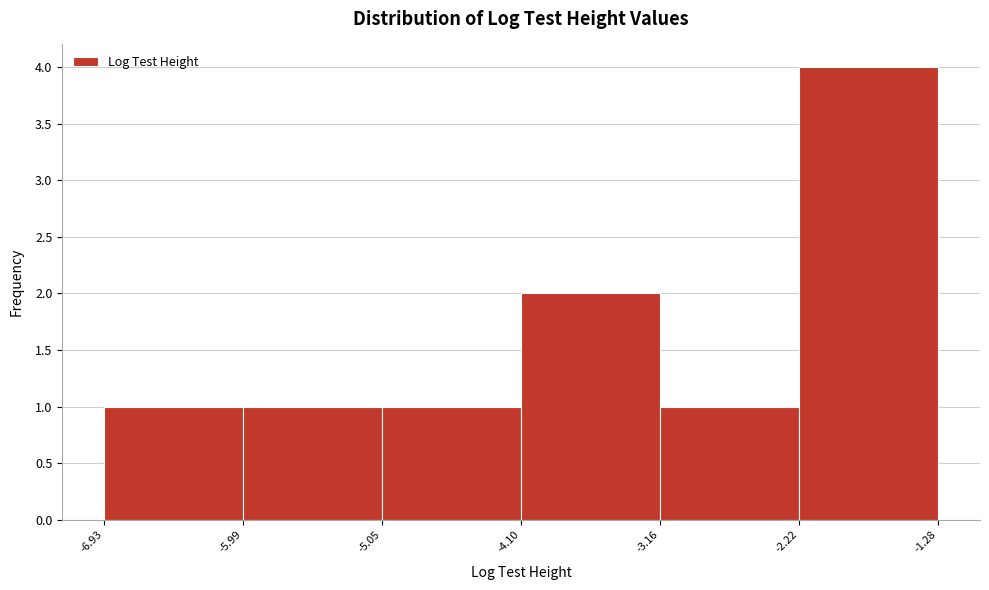

How tall is the bar that spans -2.22 to -1.28 on the x-axis? The values are not printed on the chart, so give them approximately, as read against the axis.

4